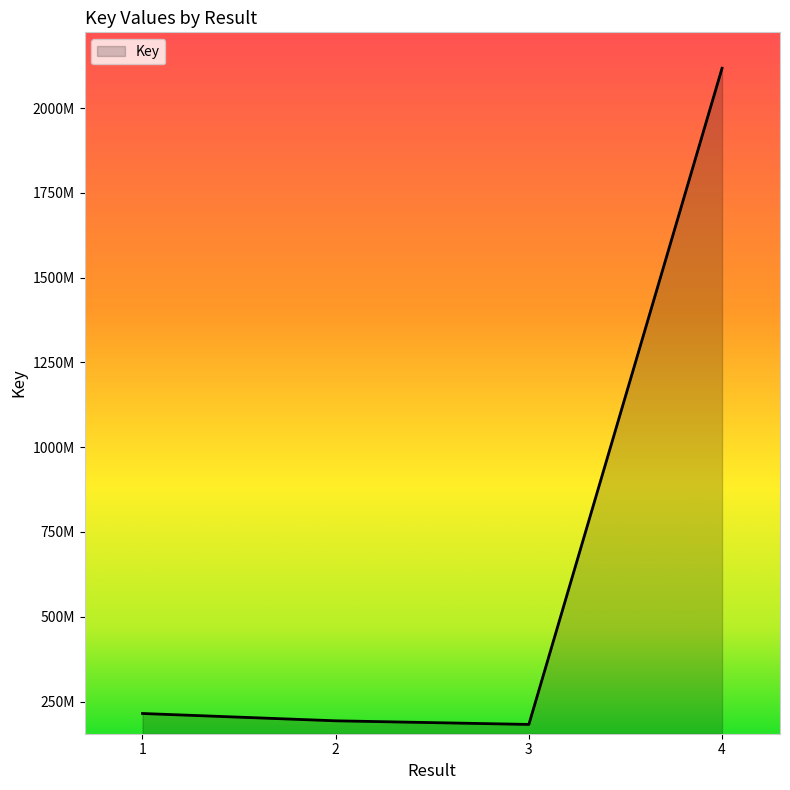

Reading left to right, what are all the values shown in this chart?

1=214855373	2=193322061	3=182635500	4=2117222286